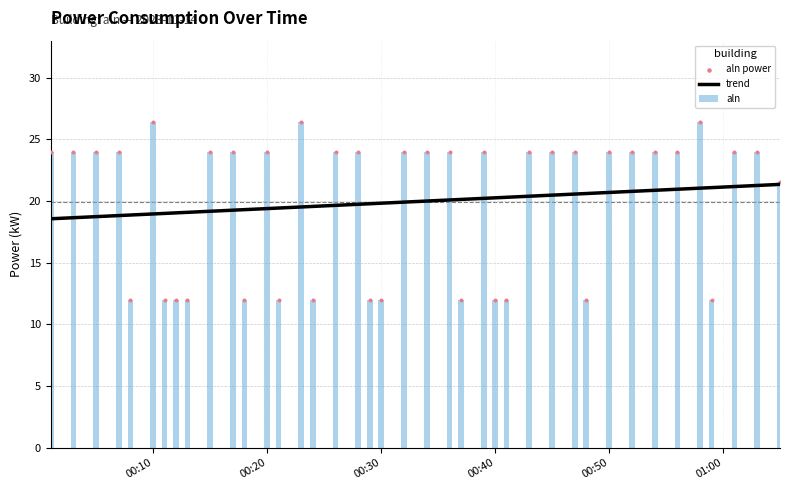

What is the highest value of the aln series?

26.4